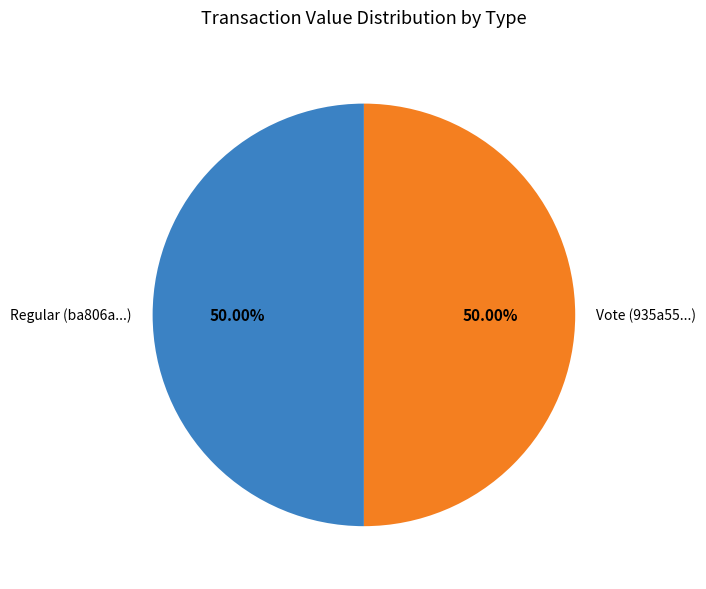

True or false: Vote accounts for 91% of the total.

False